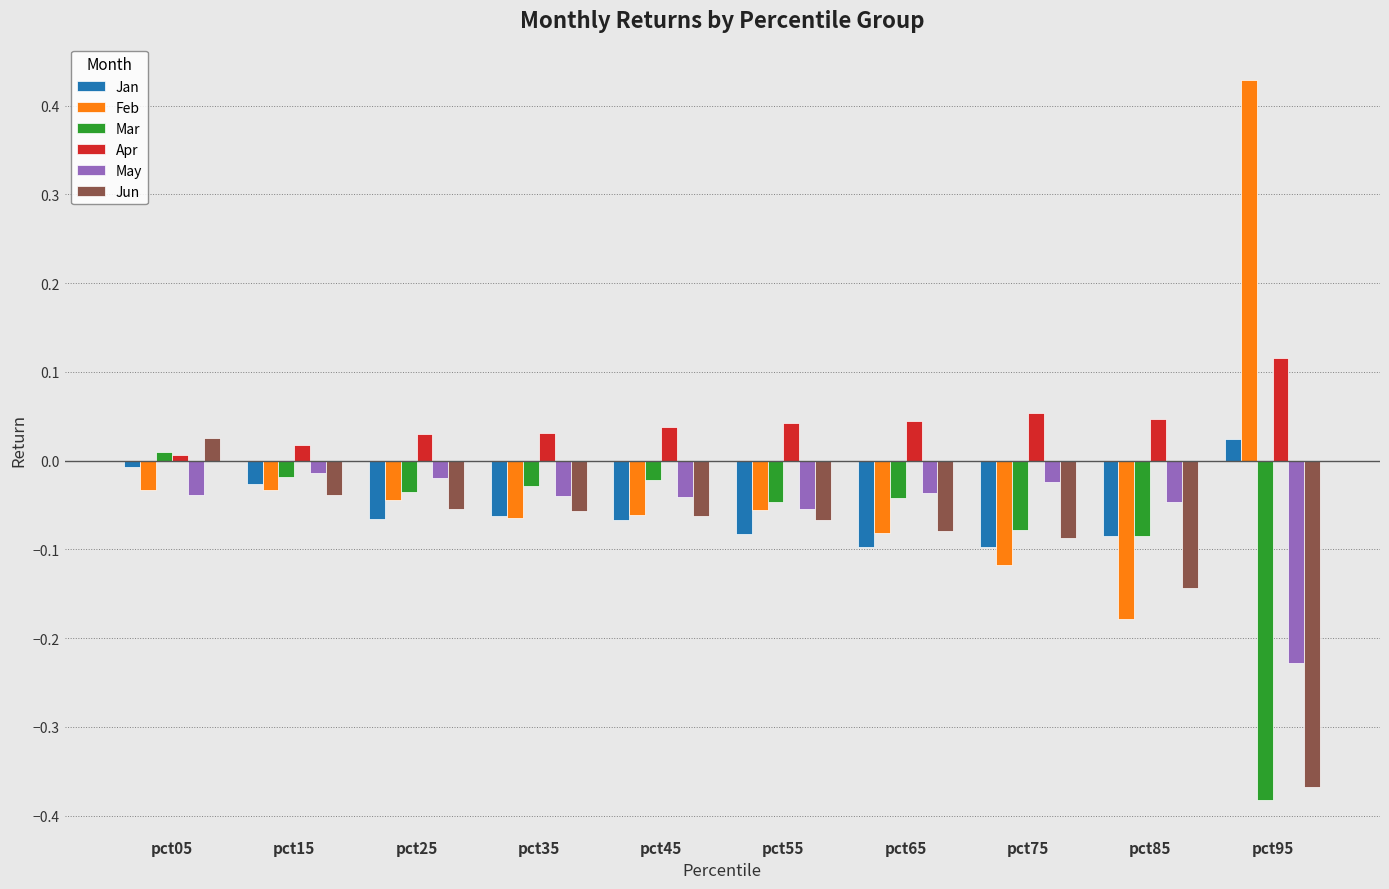

At how many categories does at least one series exceed 0?

10